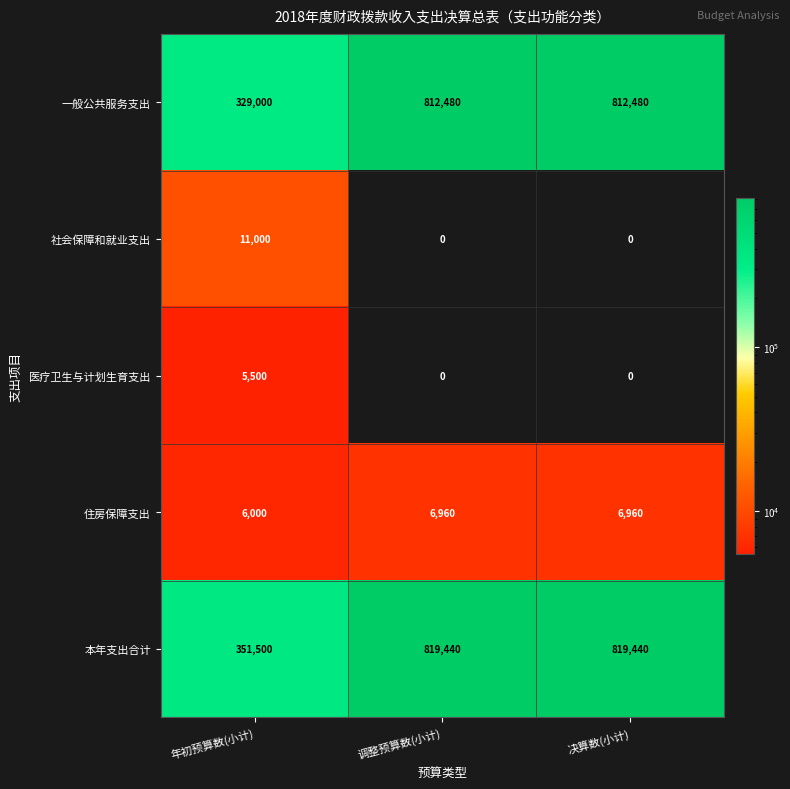

Reading left to right, list all the values displayed in this chart.

一般公共服务支出: 329000	812480	812480
社会保障和就业支出: 11000	0	0
医疗卫生与计划生育支出: 5500	0	0
住房保障支出: 6000	6960	6960
本年支出合计: 351500	819440	819440